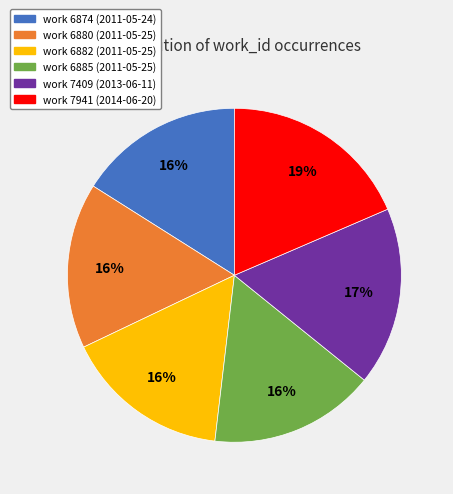

True or false: work 6880 accounts for 7% of the total.

False